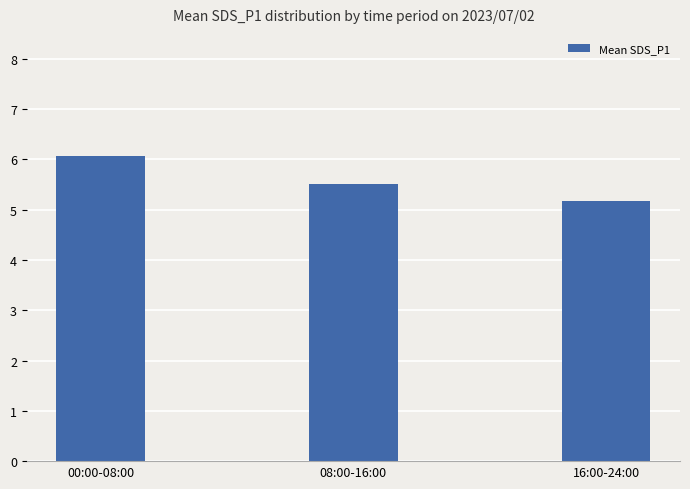

Which has a higher value, 08:00-16:00 or 00:00-08:00?

00:00-08:00